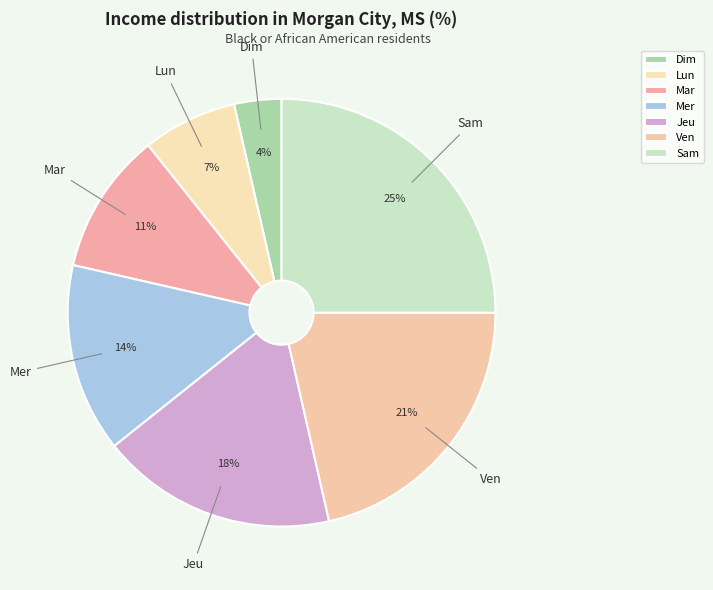

Between Mar and Jeu, which is larger?

Jeu